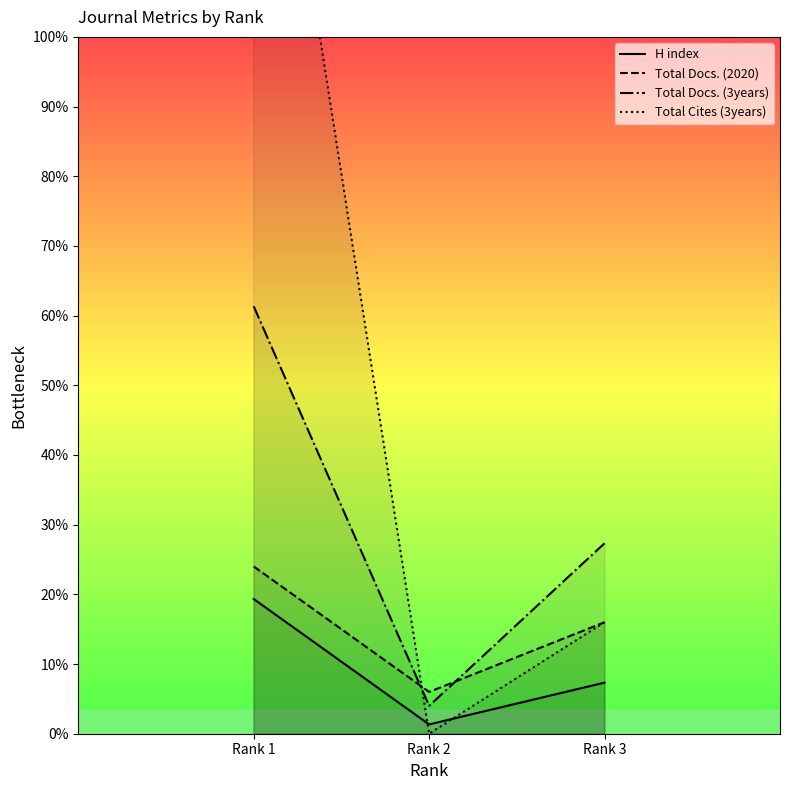

Is the value of Total Docs. (3years) at Rank 1 greater than the value of H index at Rank 1?

Yes